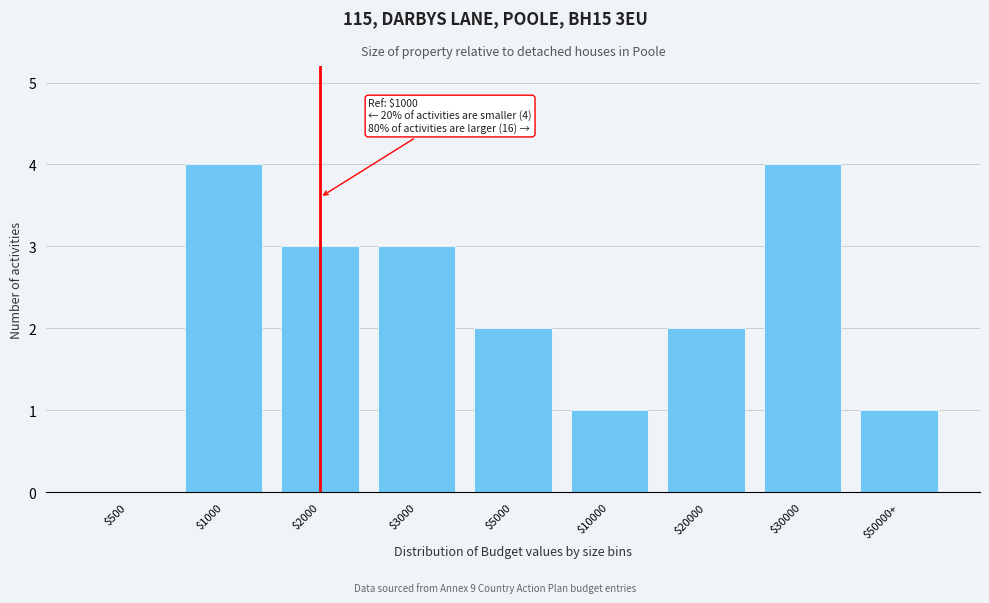

What is the greatest value displayed?

4